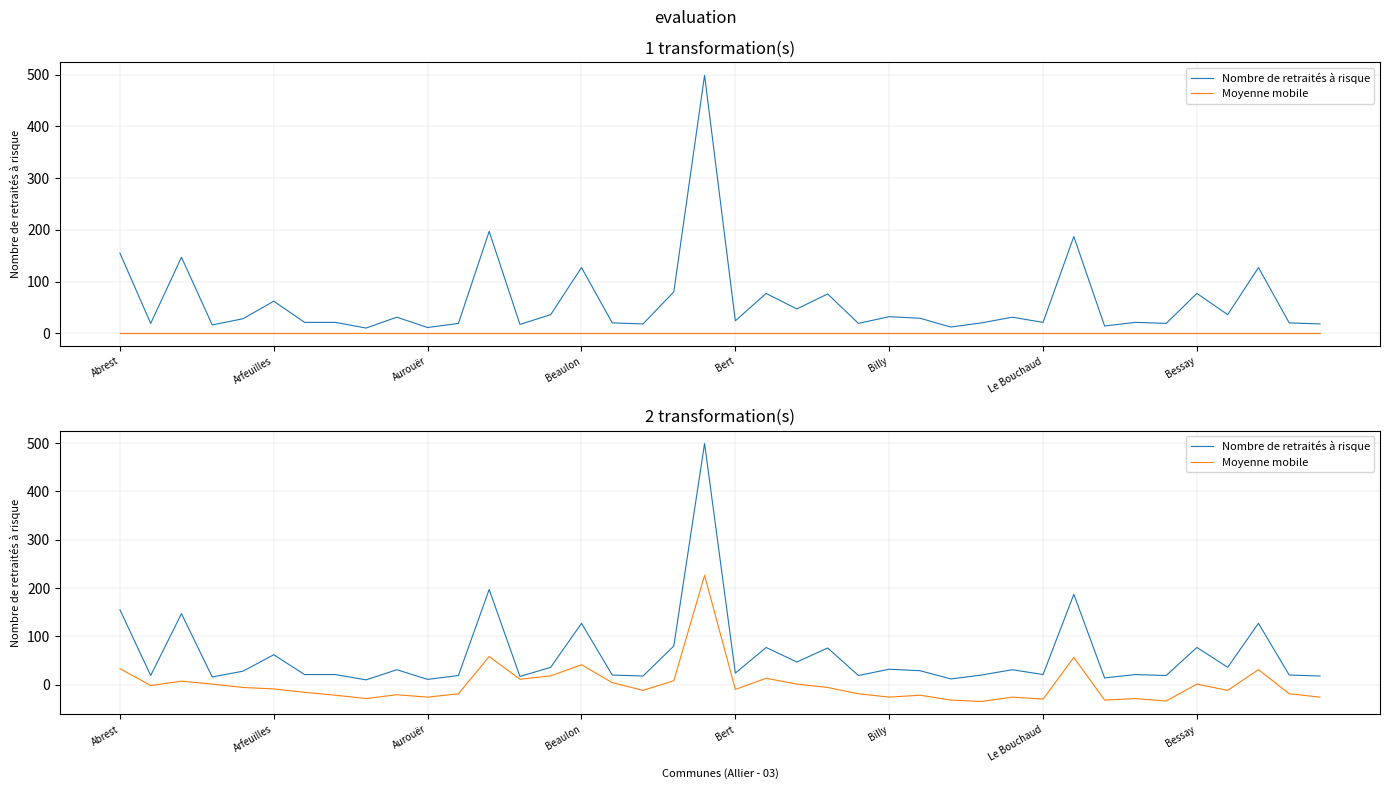

True or false: Moyenne mobile and Nombre de retraités à risque intersect in this chart.

False